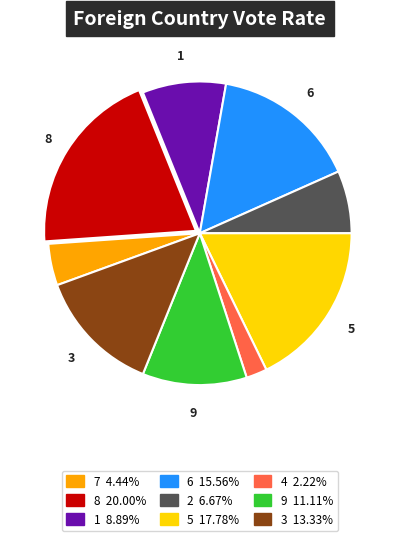

Do 6 and 2 together represent more than half of the pie?

No